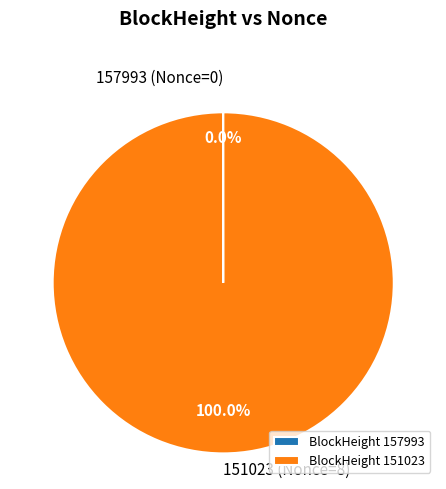

What is the majority slice?

151023